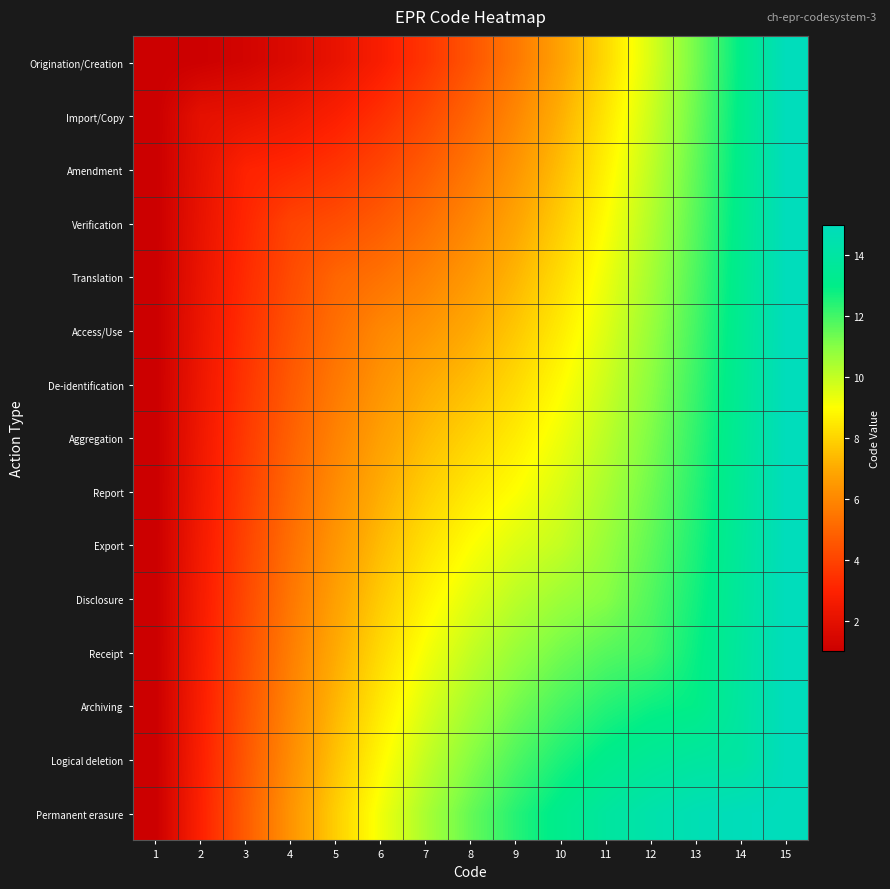

Which series changed the most between 4 and 13?

Origination/Creation